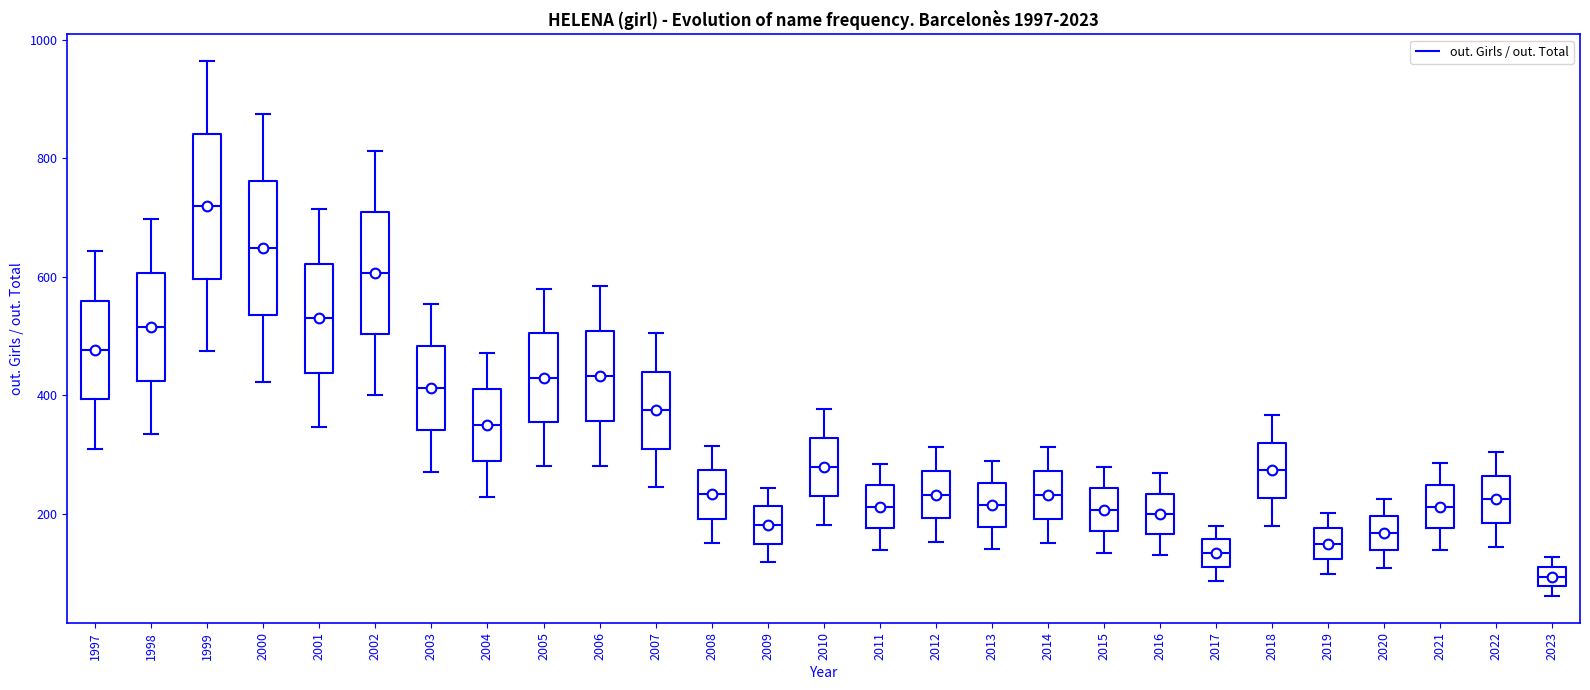

Reading left to right, transcribe this box plot: for each box, give where its median line is, the range the box spans, and where its two whiskers end, as read against the y-axis. The values are not printed on the chart, so give them approximately, as read against the axis.

1997: median 480, box 400 to 560, whiskers 320 to 640
1998: median 520, box 420 to 600, whiskers 340 to 700
1999: median 720, box 600 to 840, whiskers 480 to 960
2000: median 640, box 540 to 760, whiskers 420 to 880
2001: median 540, box 440 to 620, whiskers 340 to 720
2002: median 600, box 500 to 700, whiskers 400 to 820
2003: median 420, box 340 to 480, whiskers 280 to 560
2004: median 340, box 280 to 420, whiskers 220 to 480
2005: median 420, box 360 to 500, whiskers 280 to 580
2006: median 440, box 360 to 500, whiskers 280 to 580
2007: median 380, box 320 to 440, whiskers 240 to 500
2008: median 240, box 200 to 280, whiskers 160 to 320
2009: median 180, box 140 to 220, whiskers 120 to 240
2010: median 280, box 240 to 320, whiskers 180 to 380
2011: median 220, box 180 to 240, whiskers 140 to 280
2012: median 240, box 200 to 280, whiskers 160 to 320
2013: median 220, box 180 to 260, whiskers 140 to 280
2014: median 240, box 200 to 280, whiskers 160 to 320
2015: median 200, box 180 to 240, whiskers 140 to 280
2016: median 200, box 160 to 240, whiskers 140 to 260
2017: median 140, box 100 to 160, whiskers 80 to 180
2018: median 280, box 220 to 320, whiskers 180 to 360
2019: median 140, box 120 to 180, whiskers 100 to 200
2020: median 160, box 140 to 200, whiskers 100 to 220
2021: median 220, box 180 to 240, whiskers 140 to 280
2022: median 220, box 180 to 260, whiskers 140 to 300
2023: median 100 (inside the box), box 80 to 100, whiskers 60 to 120